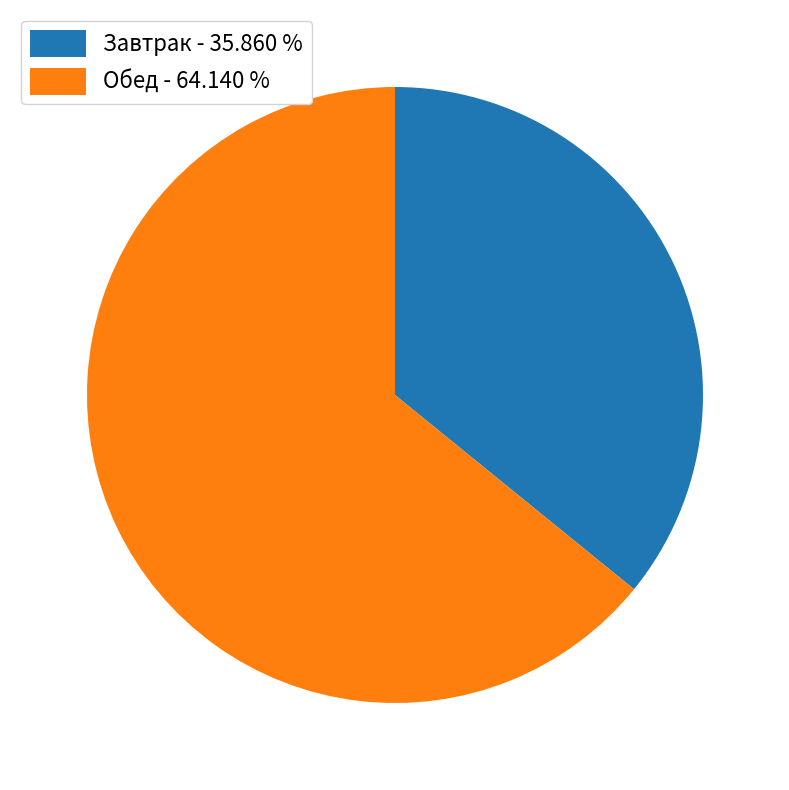

Does Обед - 64.140 % represent more than half of the total?

Yes